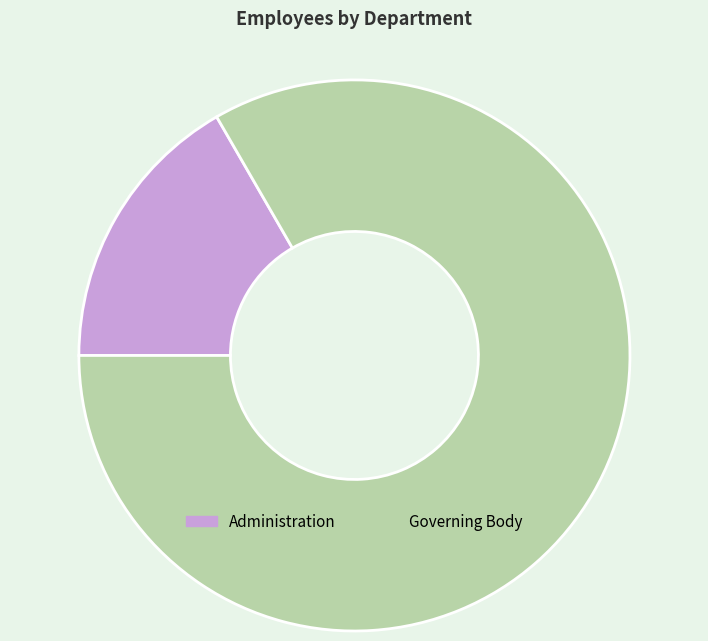

Is it true that Administration is 22% of the pie?

False